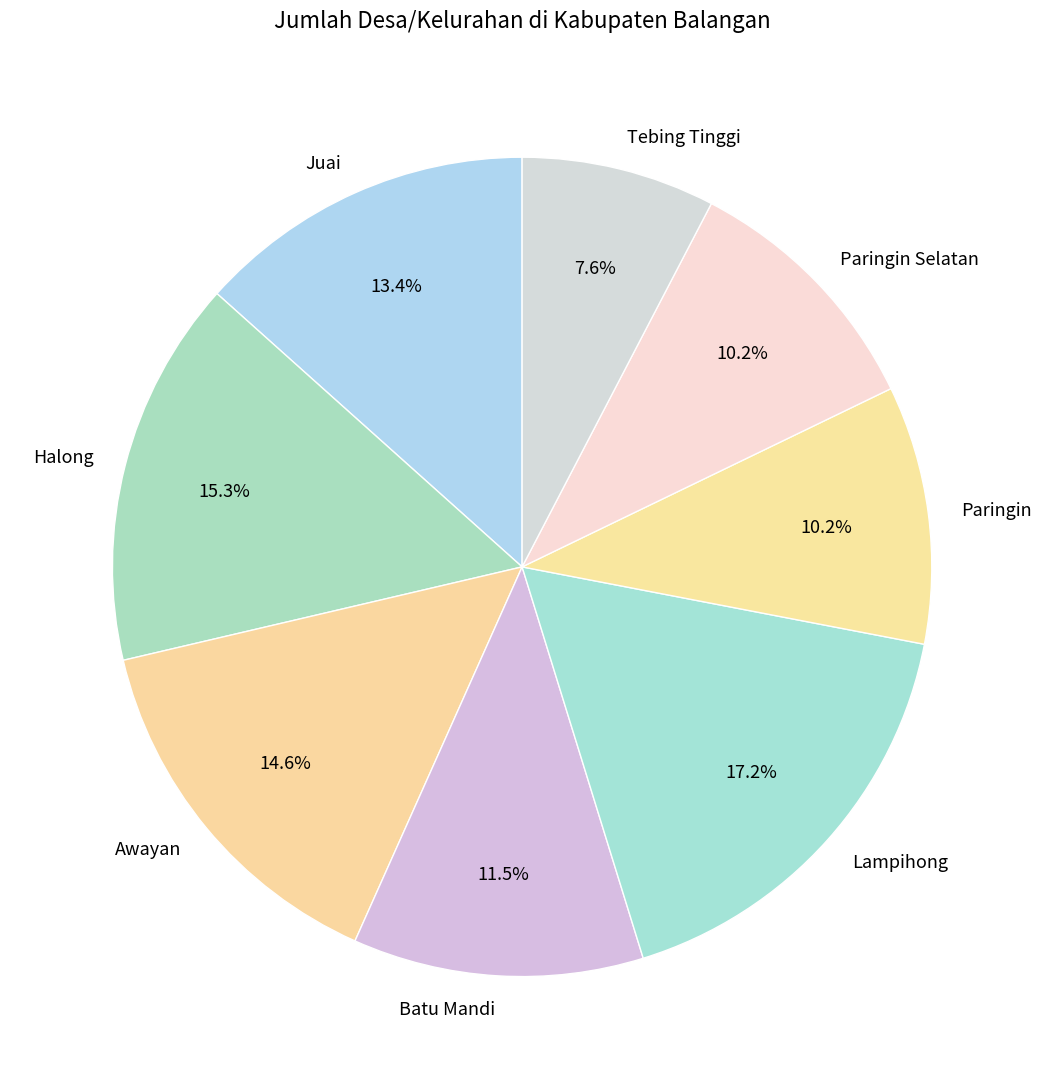

To the nearest percent, what percentage of the pie is Awayan?

15%